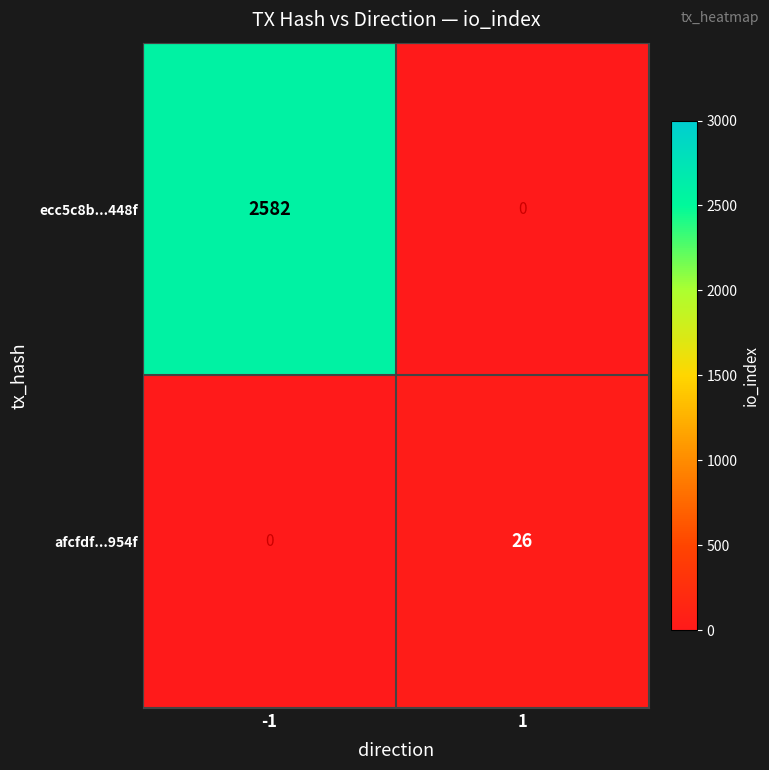

Is it true that afcfdf...954f equals 26 at 1?

True